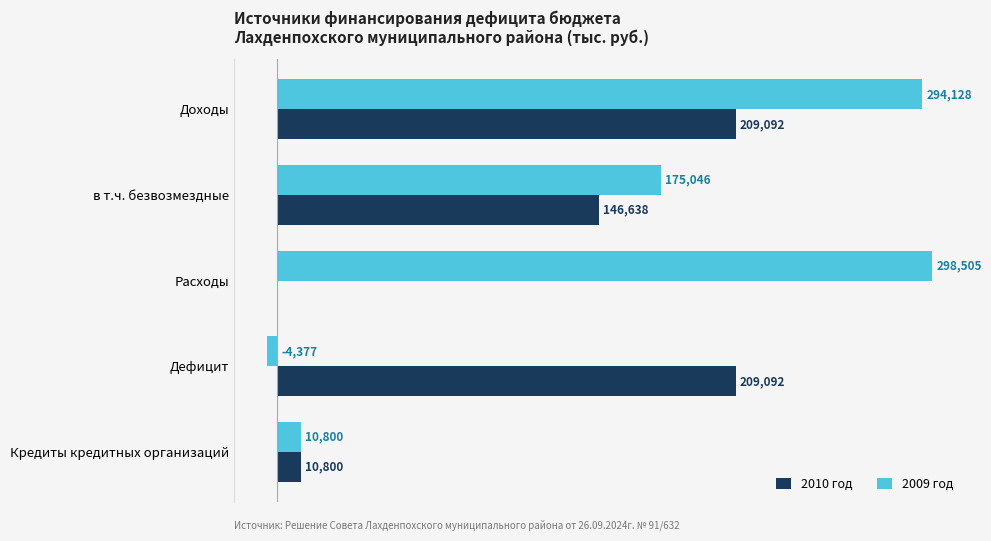

At which label is 2010 год closest to 104546?

в т.ч. безвозмездные